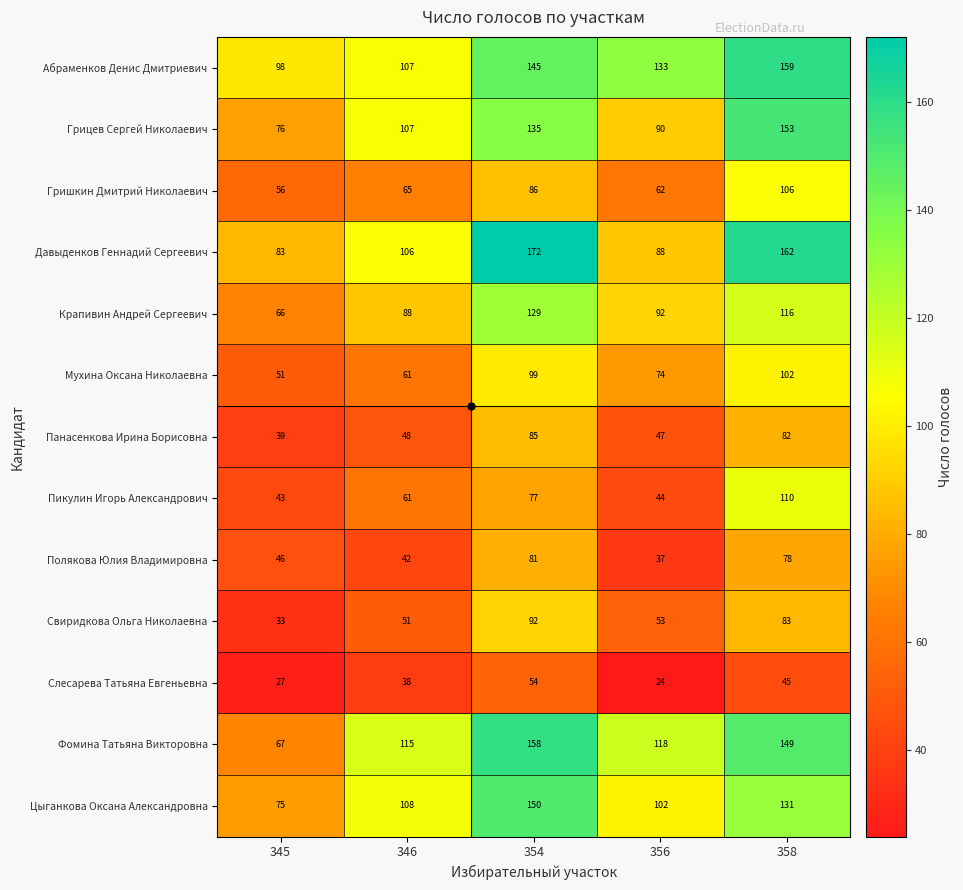

What is the minimum value for Гришкин Дмитрий Николаевич?

56